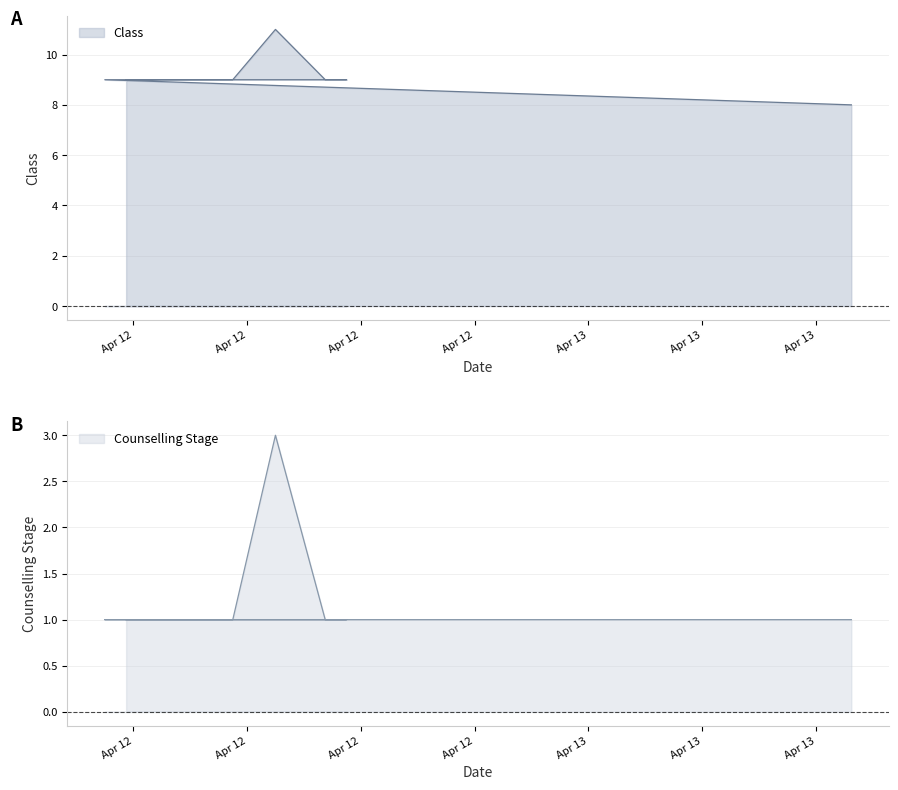

True or false: Class and Counselling Stage intersect in this chart.

False